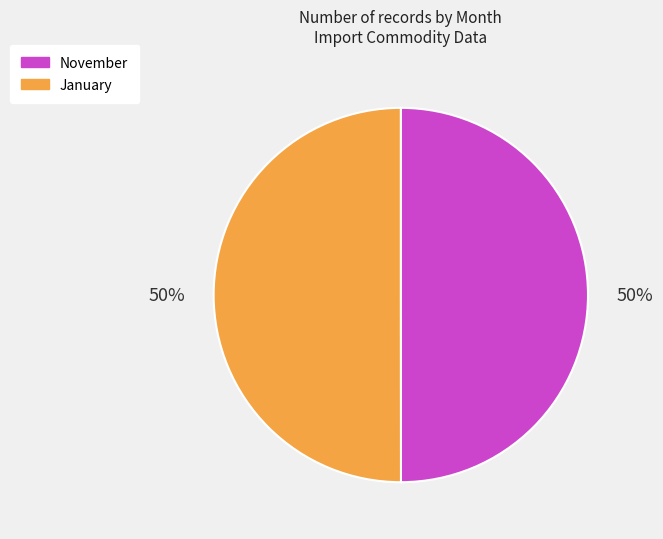

The January slice represents 50% of the pie. True or false?

True